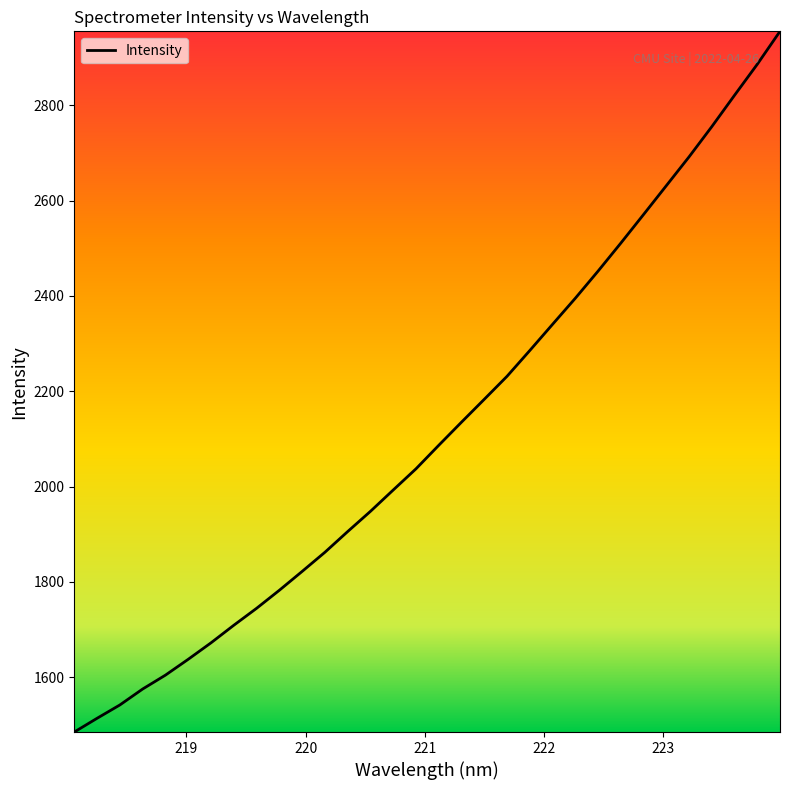

What is the smallest value displayed?

1484.7